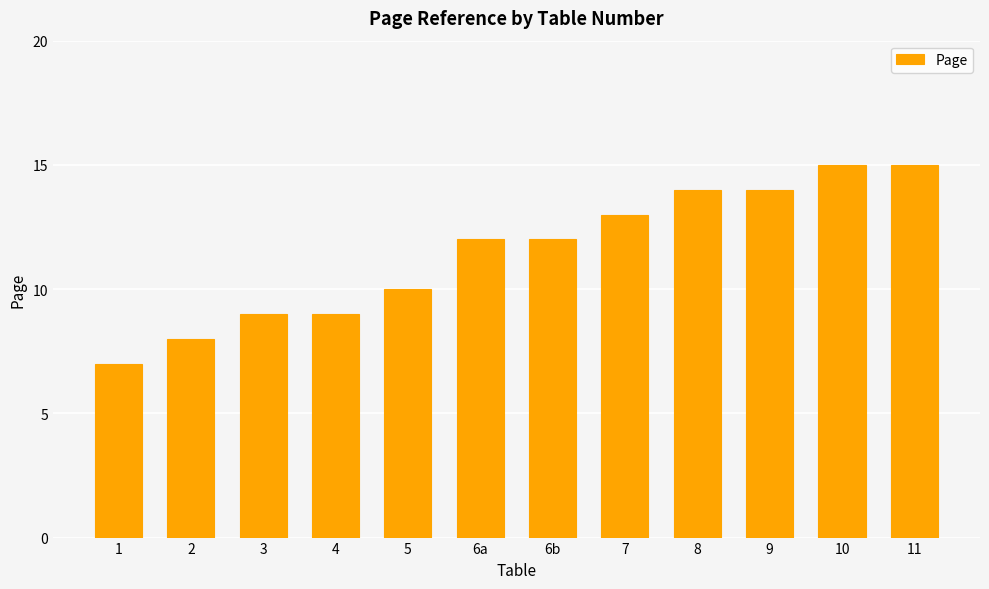

How many values are between 9 and 14?

8